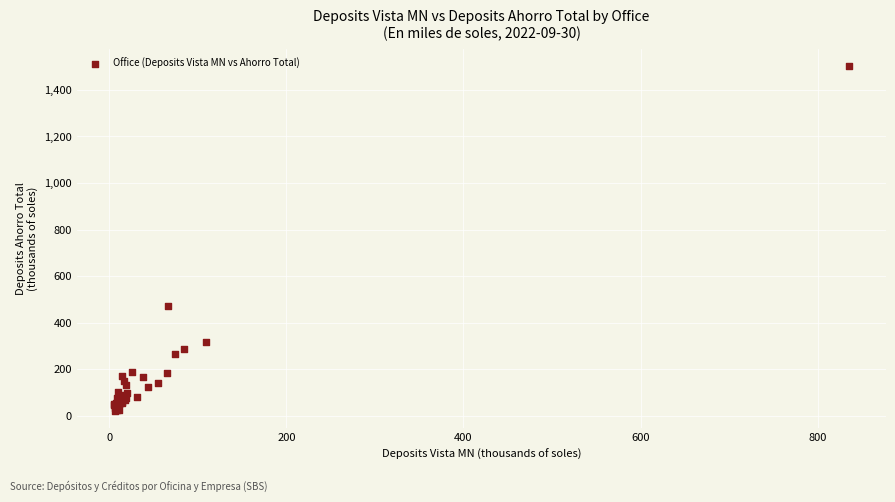

What Y value in the scatter plot is closest to 760?

473.0